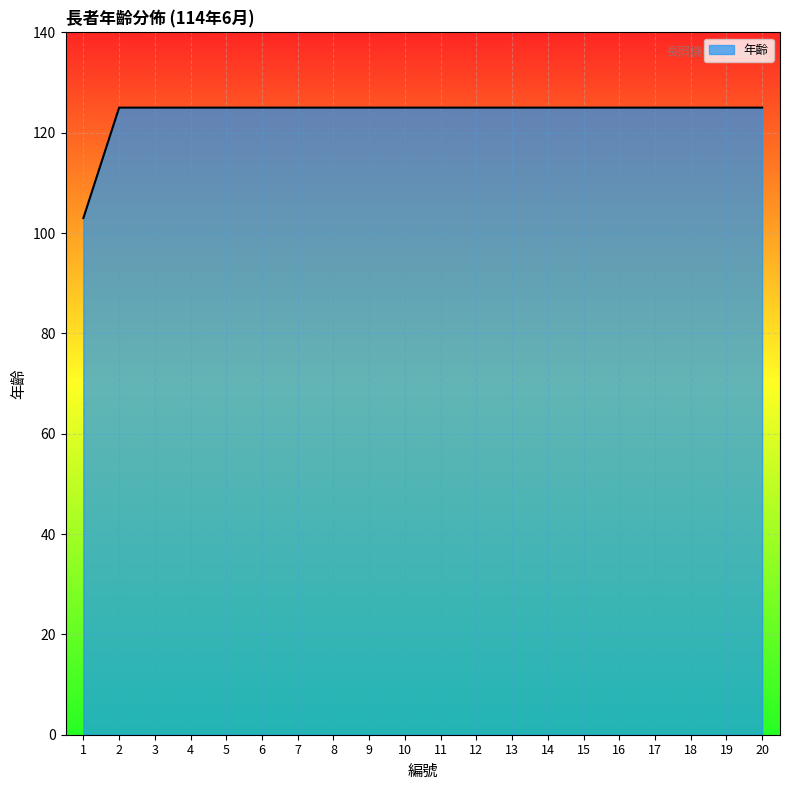

What is the greatest value displayed?

125